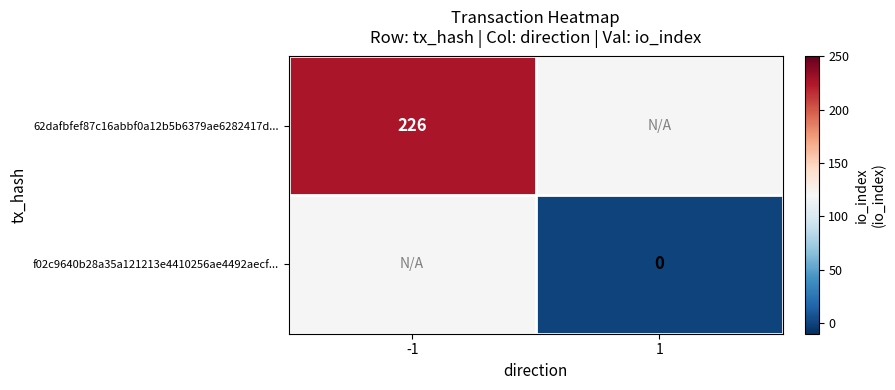

The 62dafbfef87c16abbf0a12b5b6379ae6282417d... series shows 107 at -1. True or false?

False